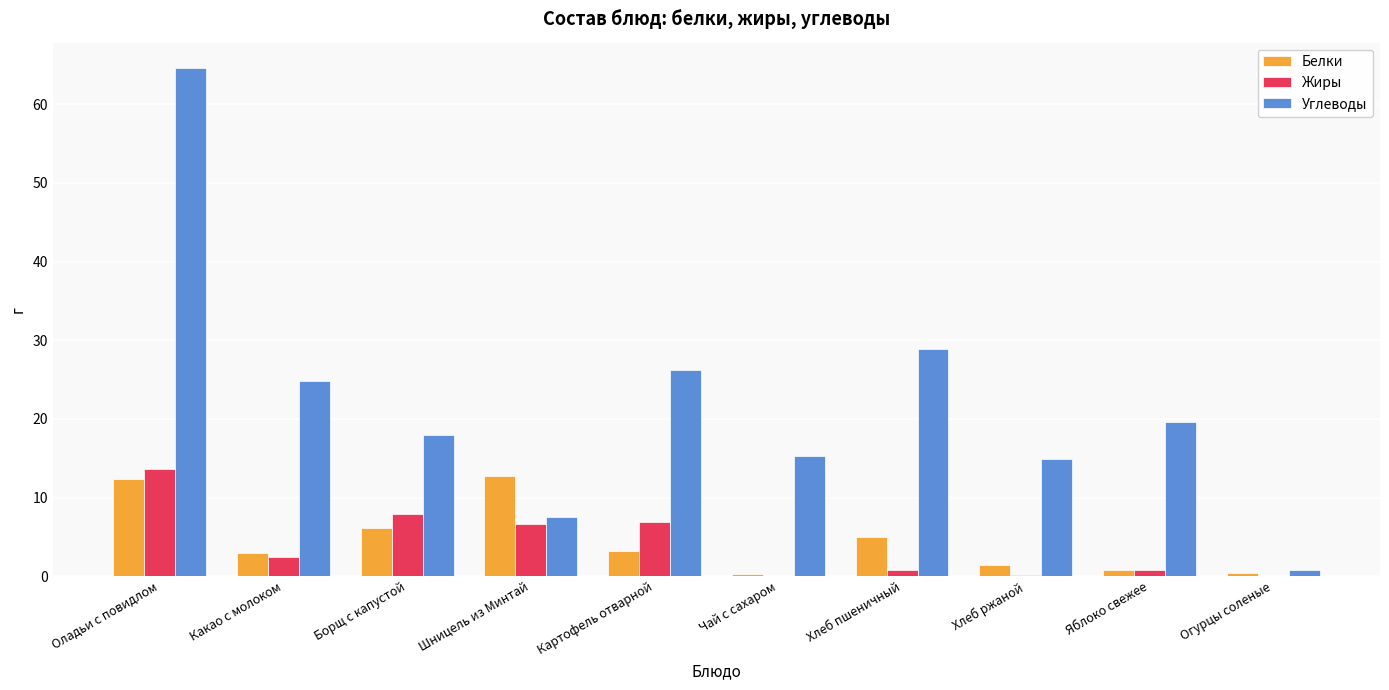

What is the highest value of the Жиры series?

13.6